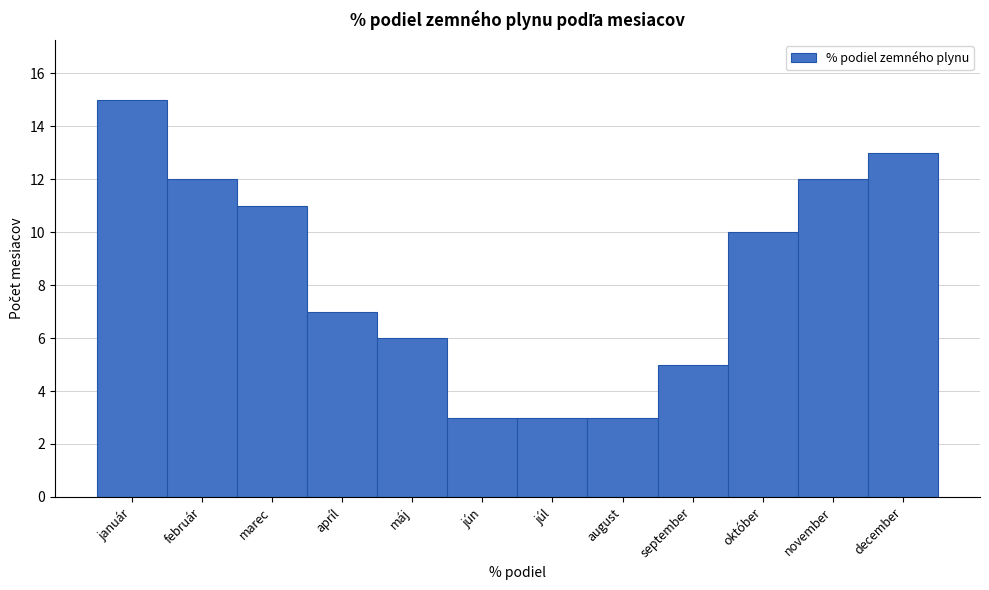

Reading right to left, list all the values displayed in this chart.

13	12	10	5	3	3	3	6	7	11	12	15